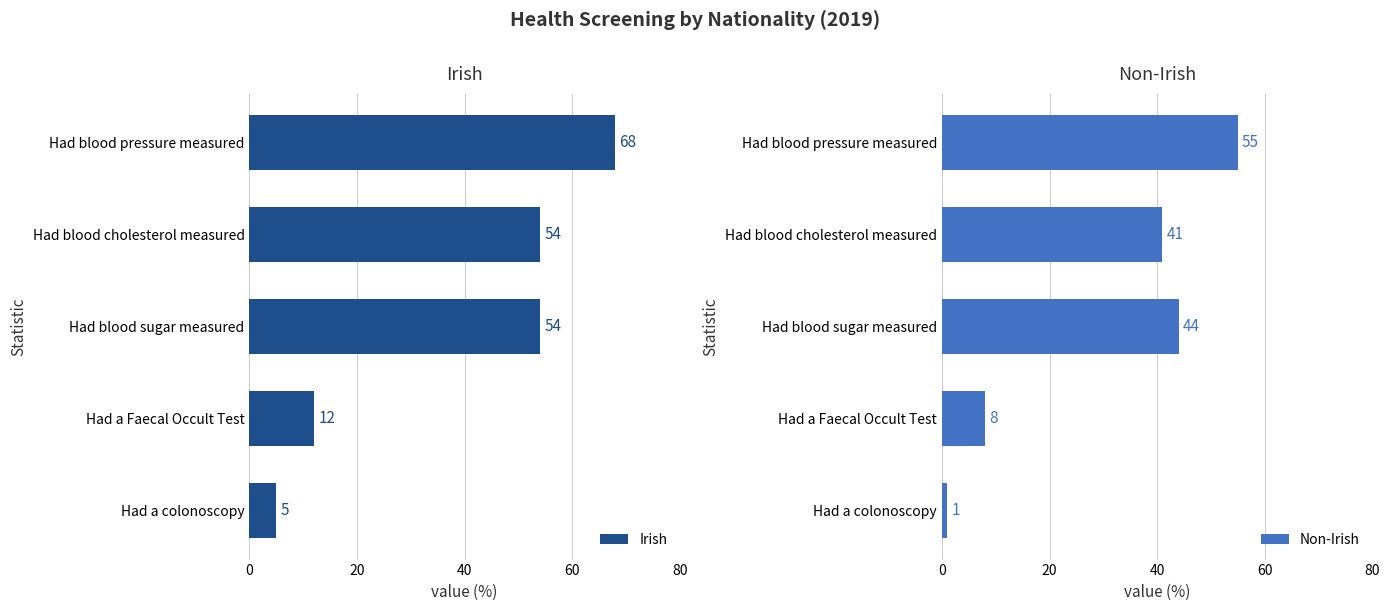

Which category has the highest value in the Non-Irish series?

Had blood pressure measured